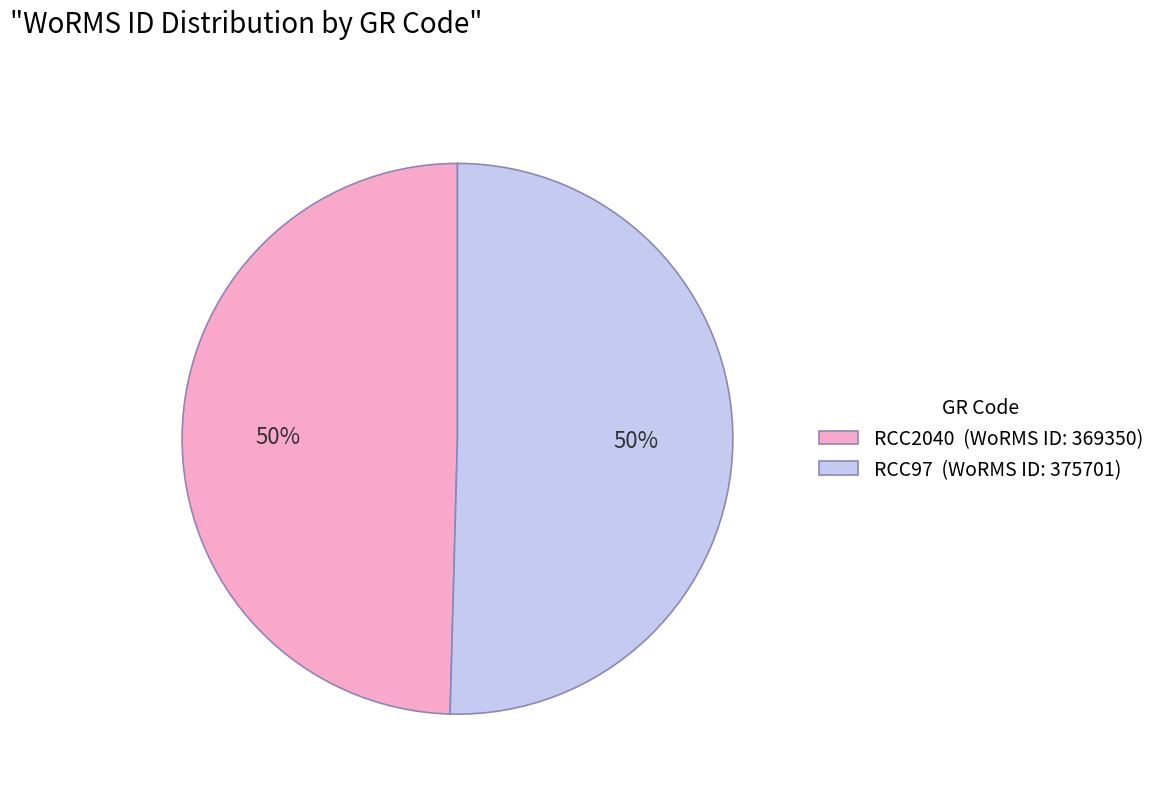

Approximately how many times larger is the value at RCC2040 (WoRMS ID: 369350) compared to RCC97 (WoRMS ID: 375701)?

1.0